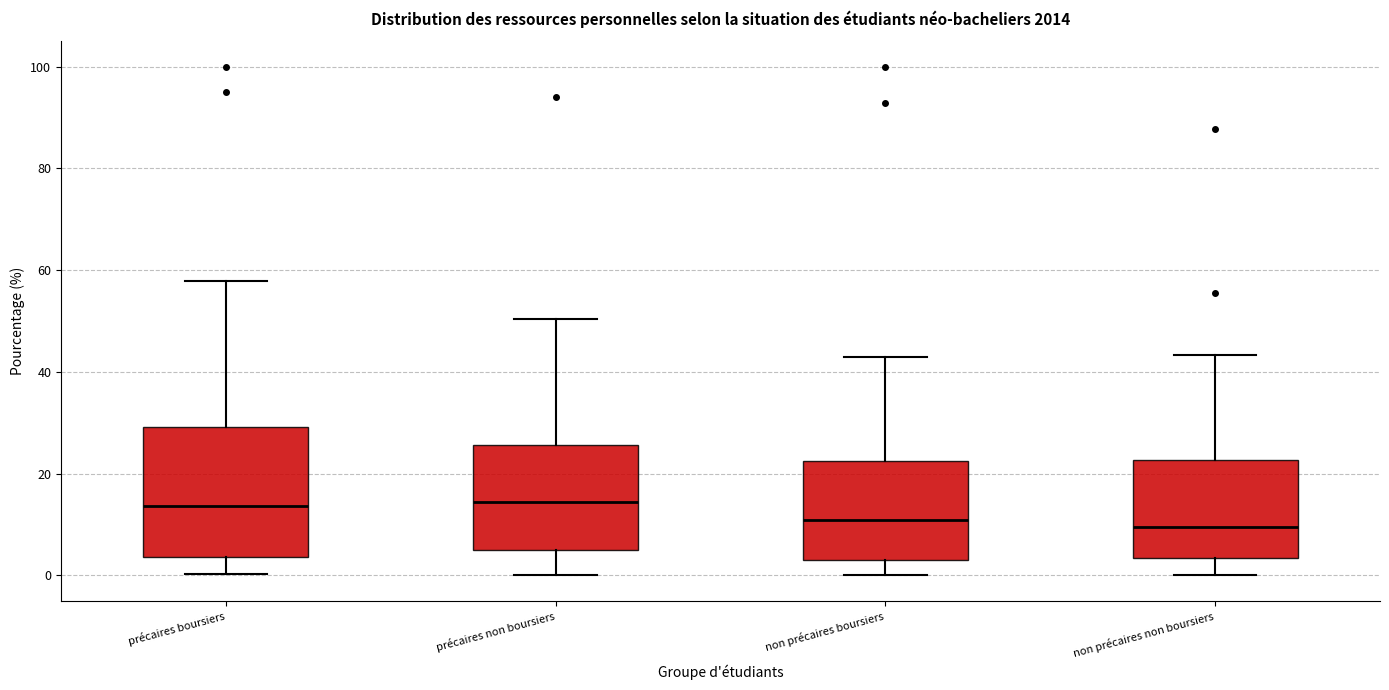

Where is the lower edge of the box for précaires boursiers on the y-axis? The values are not printed on the chart, so give them approximately, as read against the axis.

4